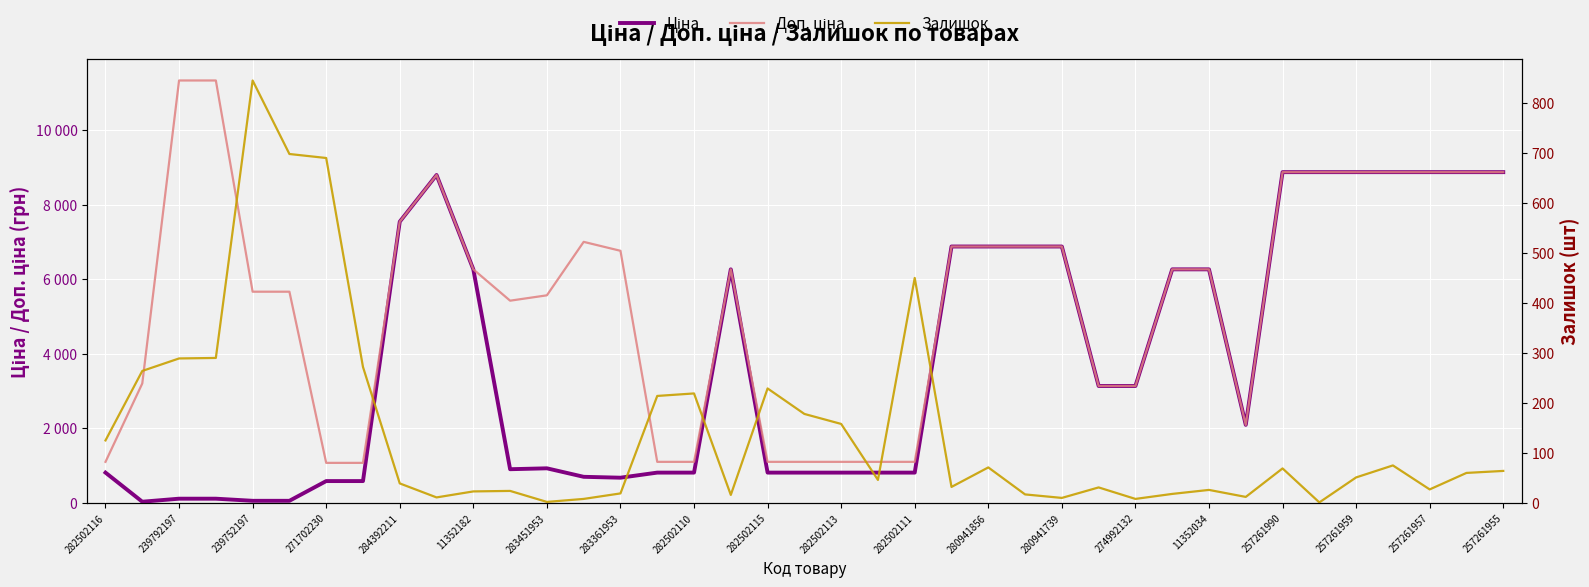

Does the chart display data point markers on the line(s)?

No